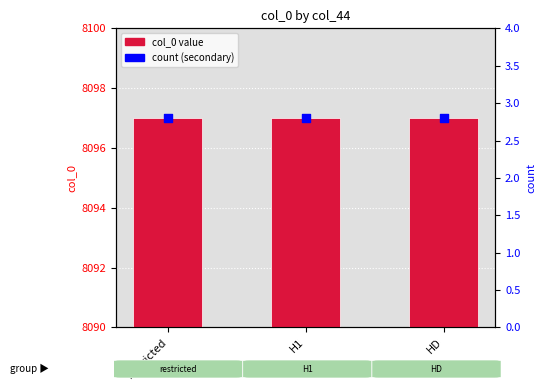

Which series reaches the minimum Y coordinate?

percentile rank